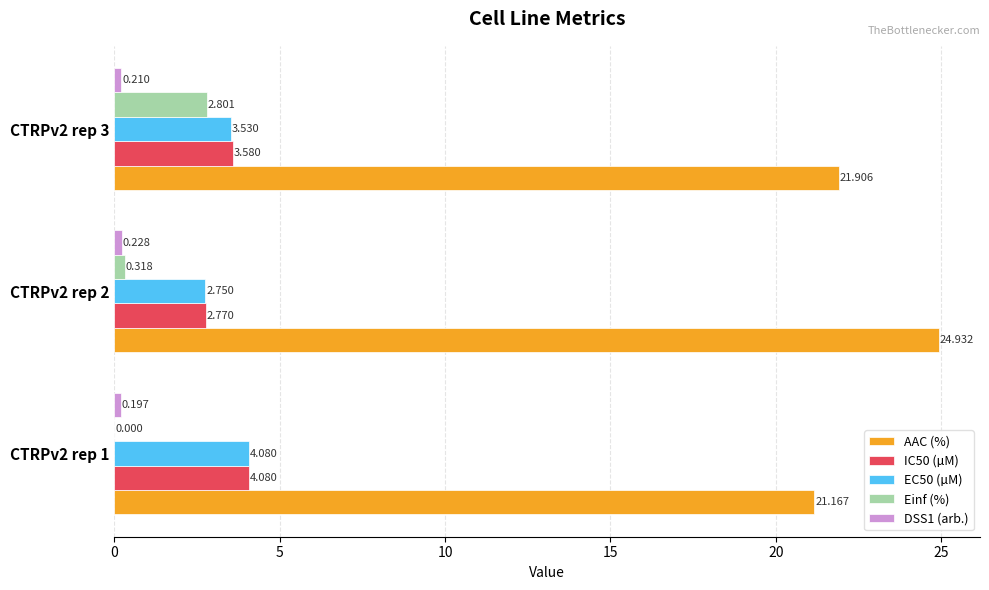

Between CTRPv2 rep 1 and CTRPv2 rep 2, which series saw the biggest shift?

AAC (%)